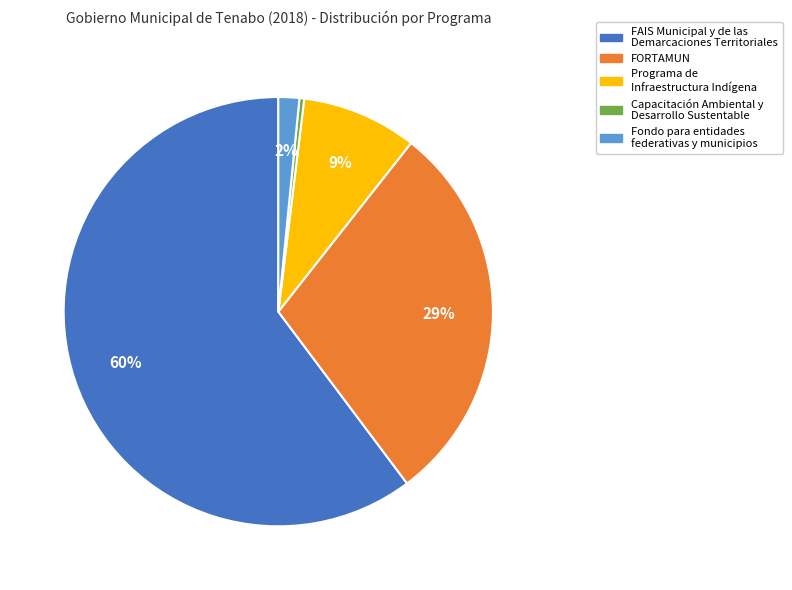

What is the largest slice in the pie chart?

FAIS Municipal y de las Demarcaciones Territoriales